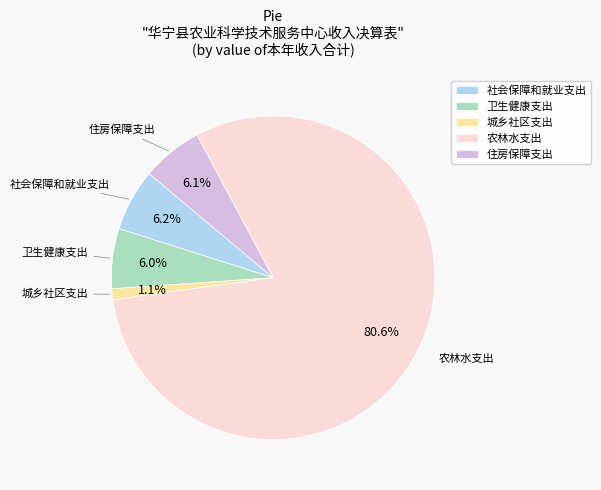

Which category accounts for the majority?

农林水支出